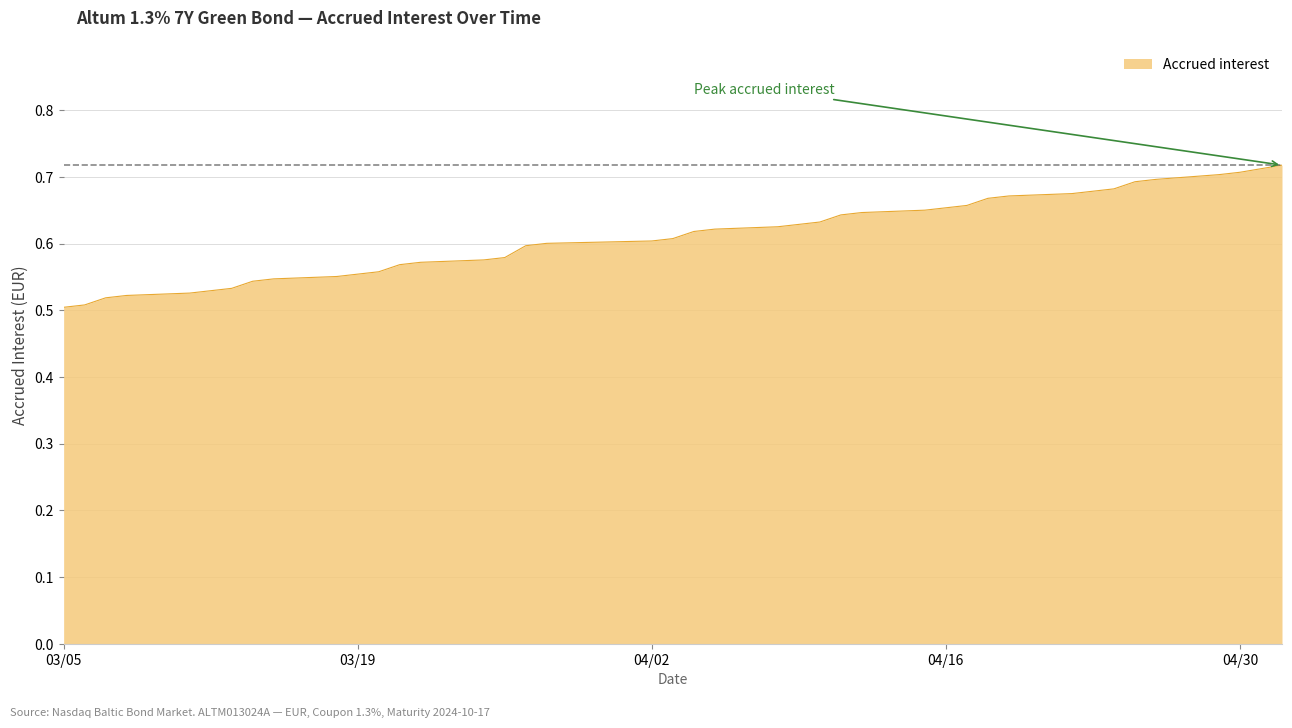

Does the chart display data point markers on the line(s)?

No